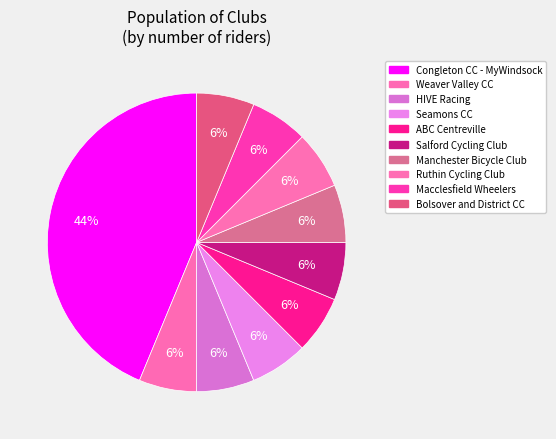

How many slices are in this pie chart?

10